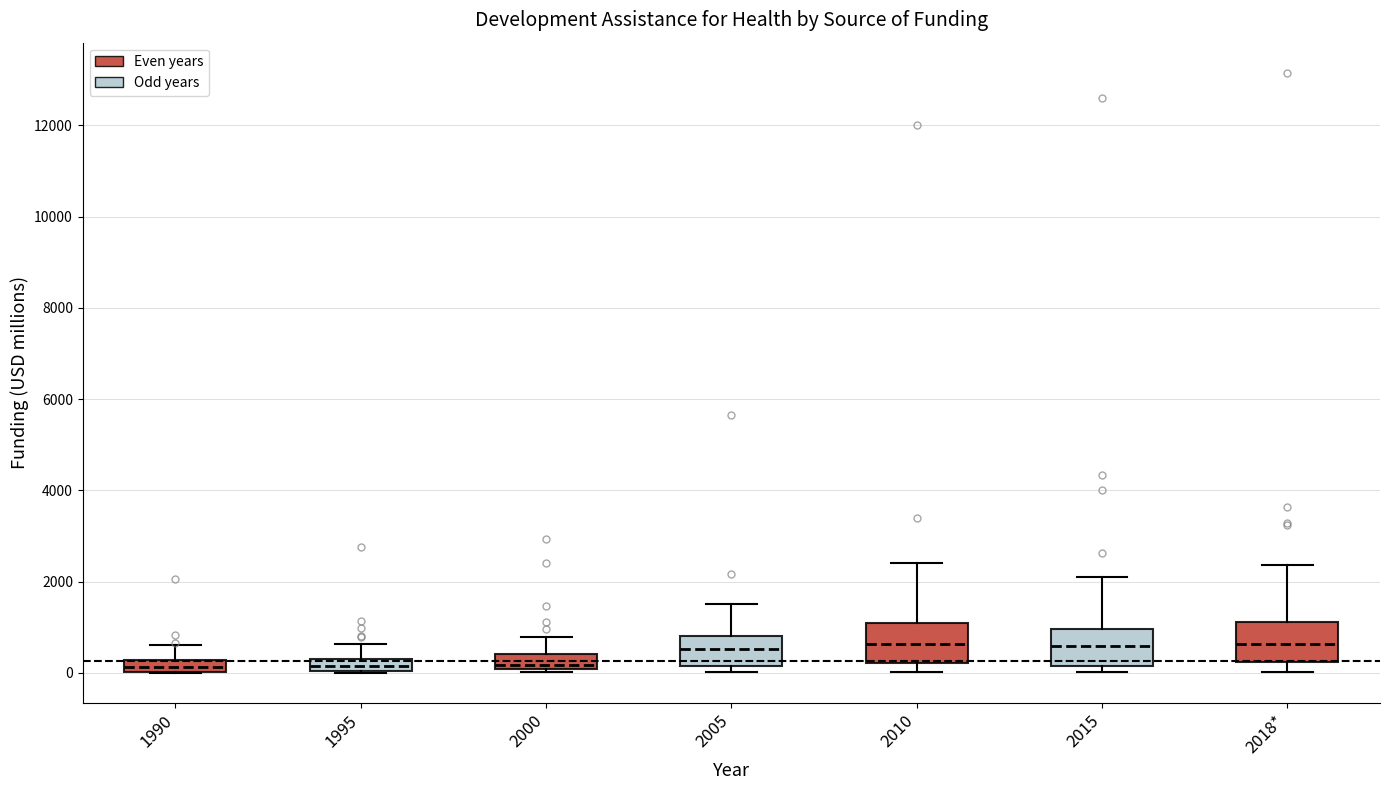

Where does the upper whisker of the box for 2005 end on the y-axis? The values are not printed on the chart, so give them approximately, as read against the axis.

1600